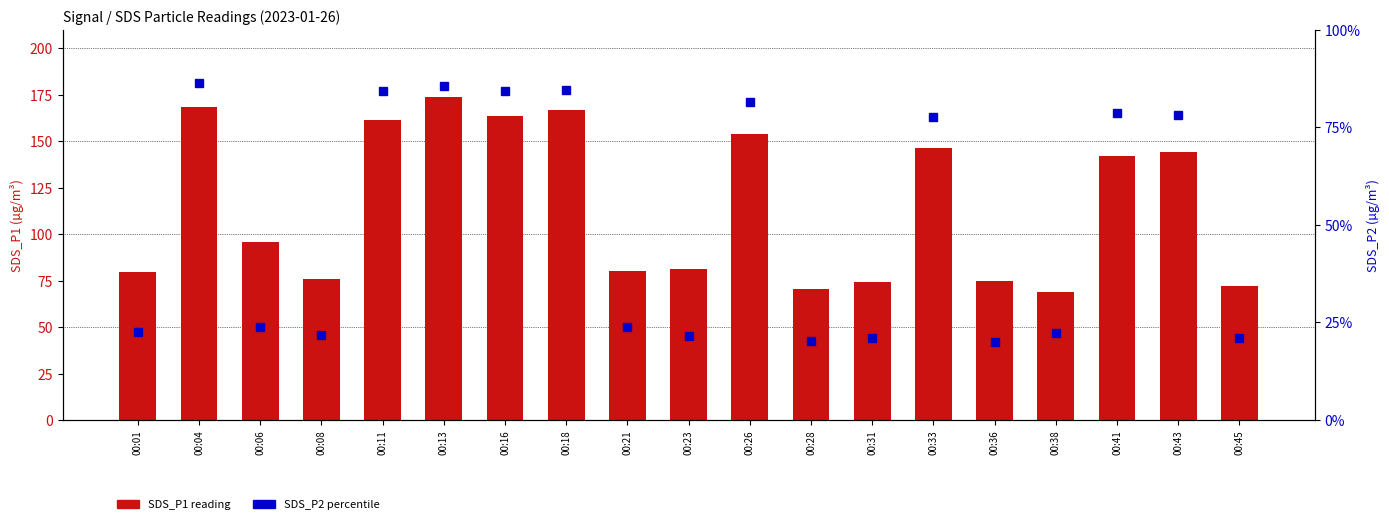

What is the average value of the SDS_P1 series?

115.5